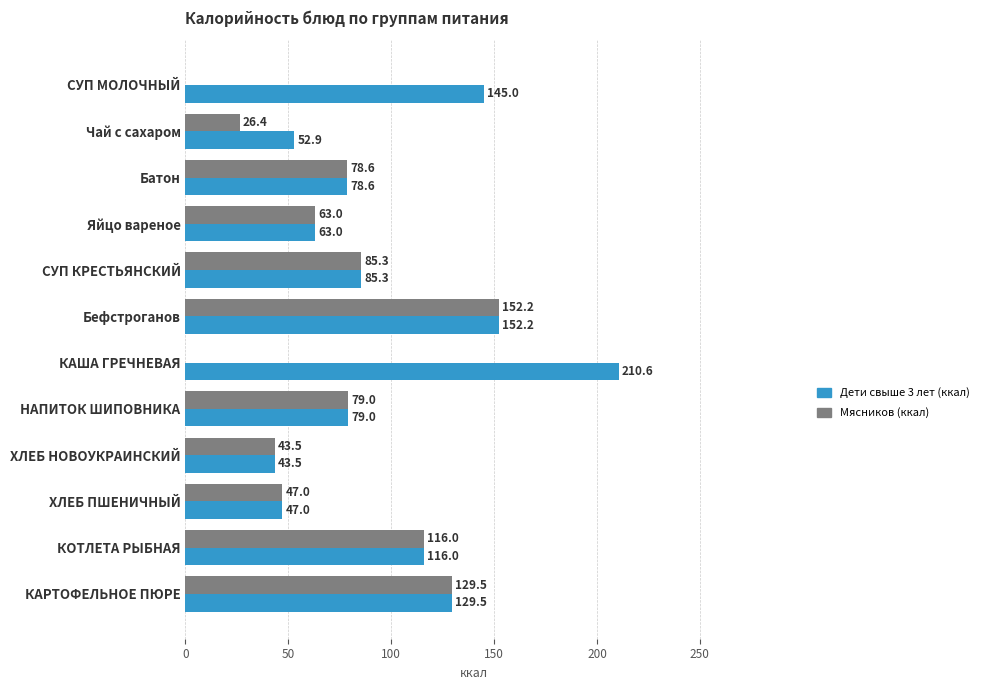

What are all the series names shown in the legend?

Дети свыше 3 лет (ккал), Мясников (ккал)